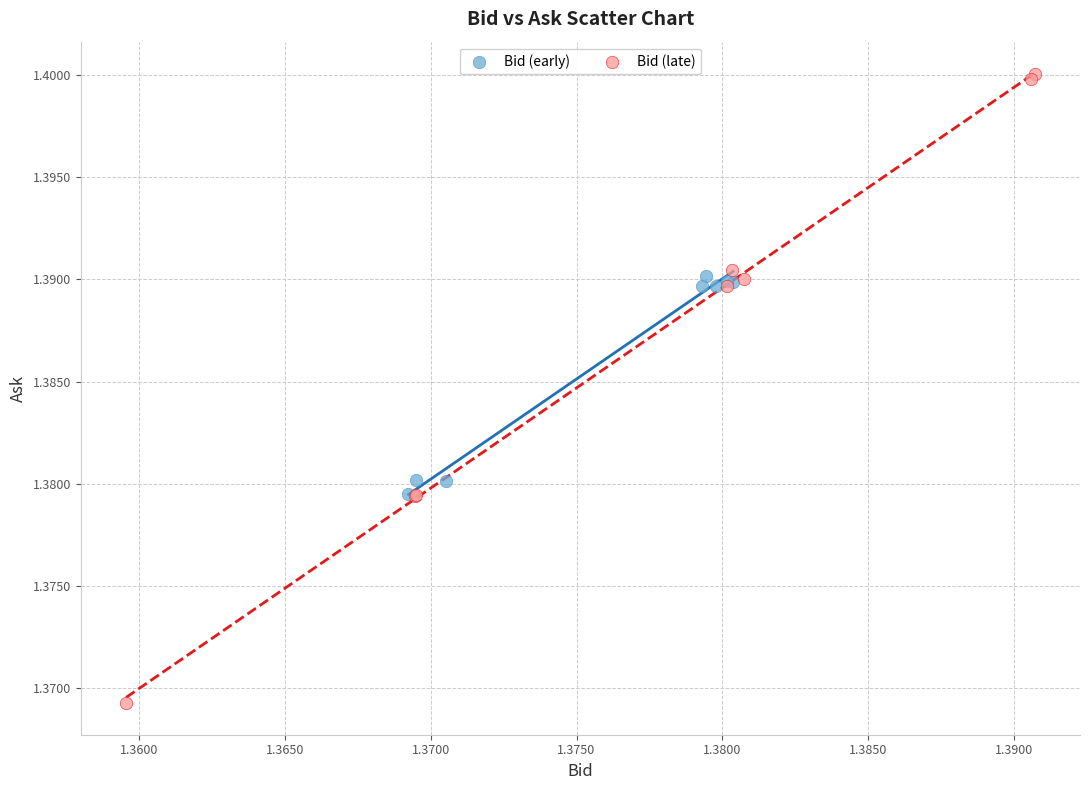

Which series reaches the maximum Y coordinate?

Bid (late)